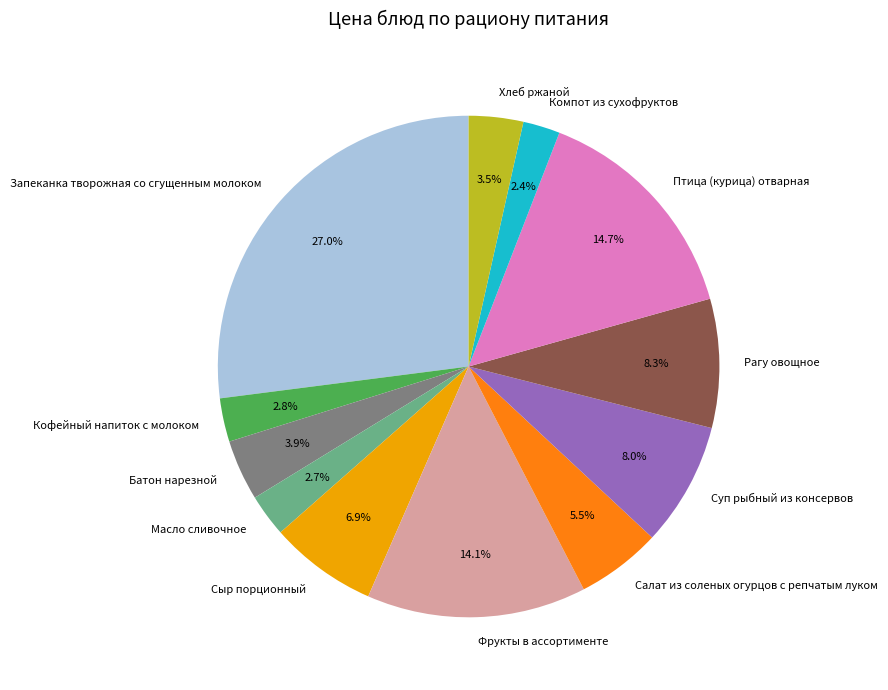

Does any single category account for the majority?

No